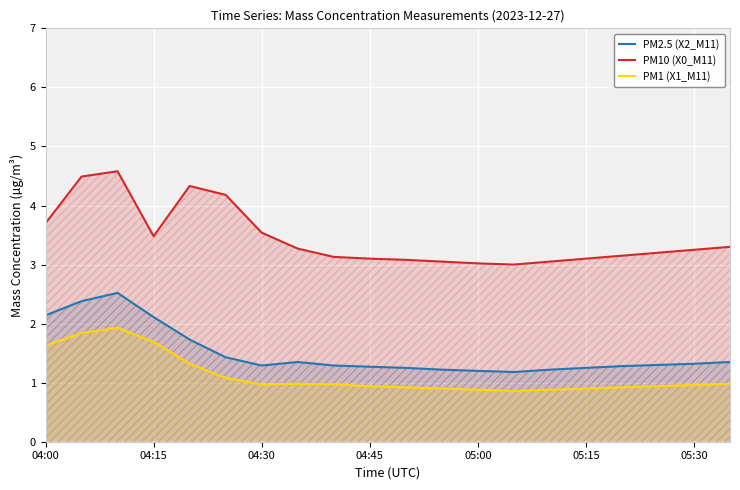

What is the average value of the PM1 (X1_M11) series?

1.1